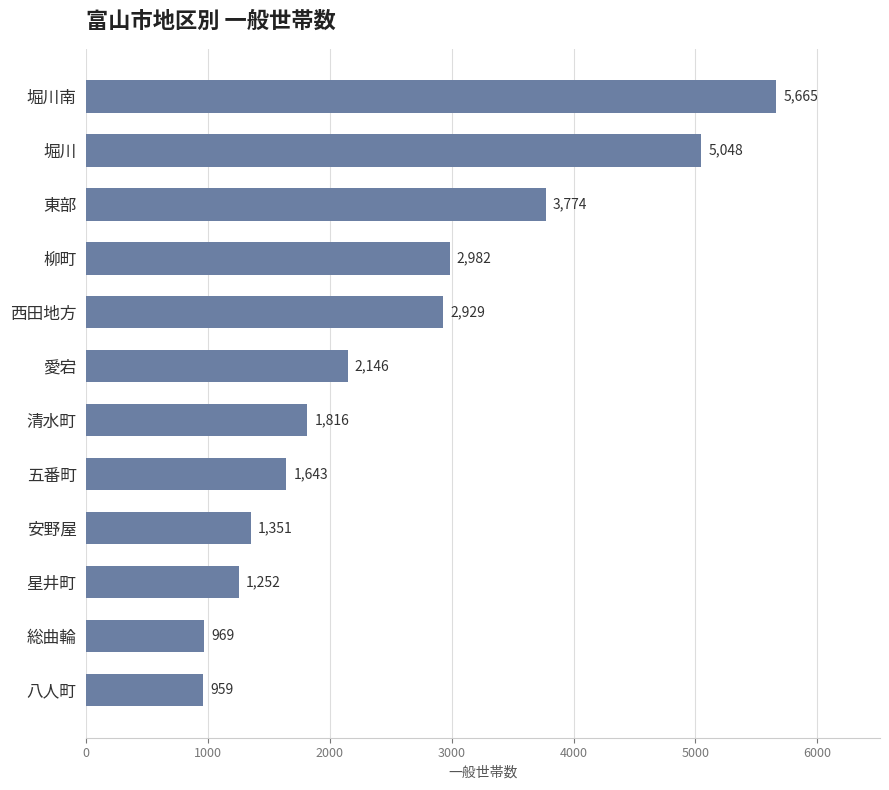

The value at 五番町 is 2381. True or false?

False